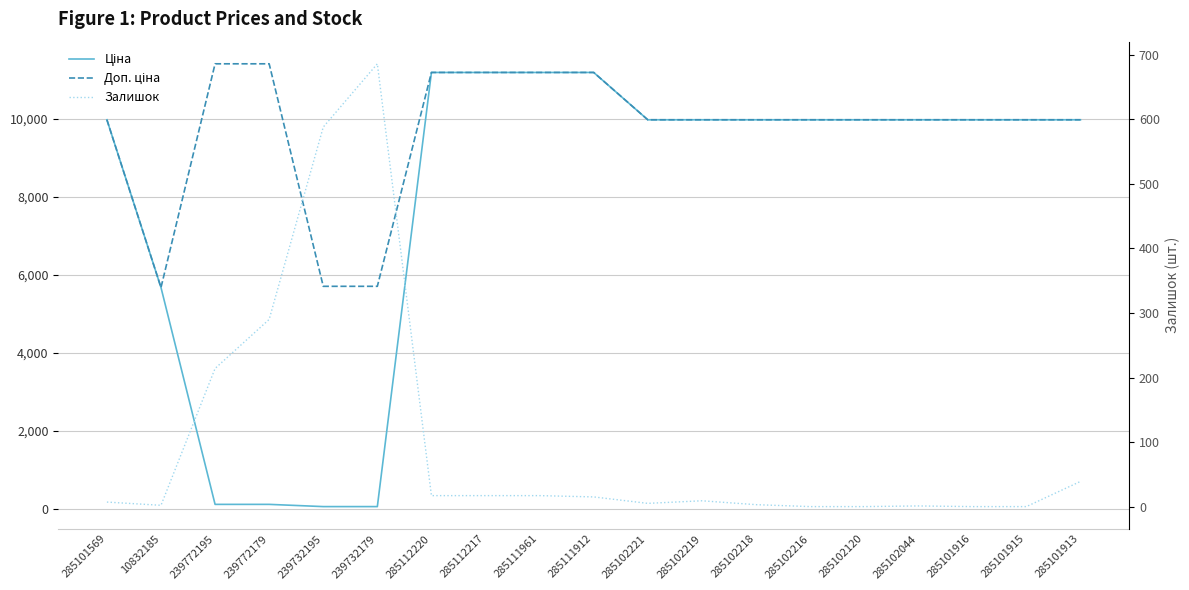

What are all the series names shown in the legend?

Ціна, Доп. ціна, Залишок